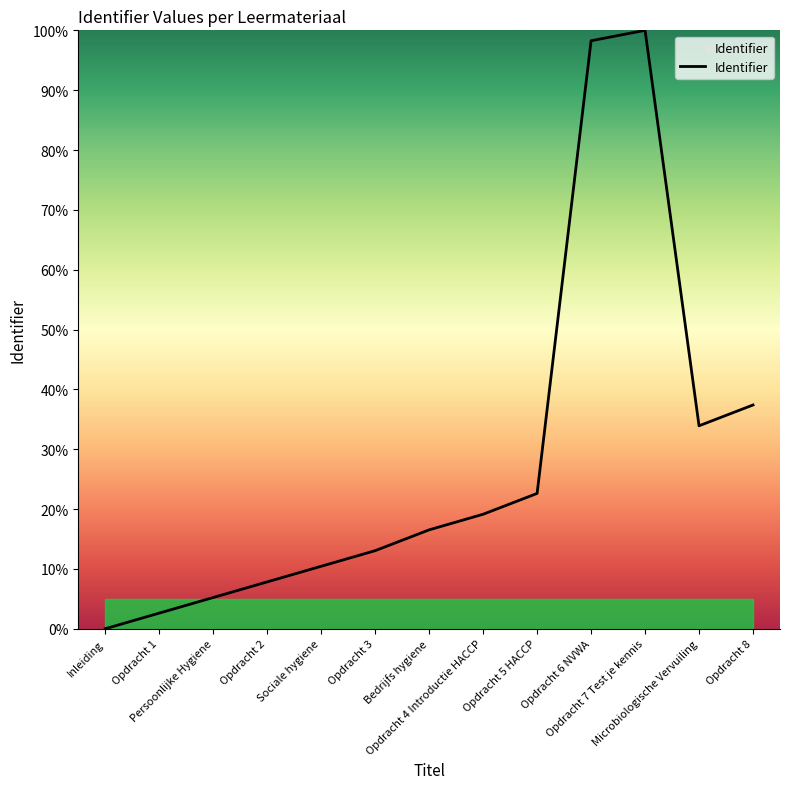

How many values exceed 16?

7